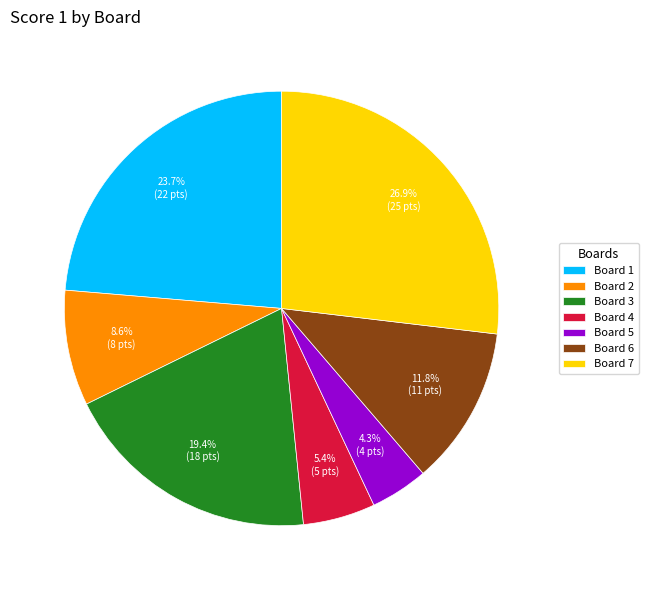

Rank the categories by value from highest to lowest.

Board 7, Board 1, Board 3, Board 6, Board 2, Board 4, Board 5